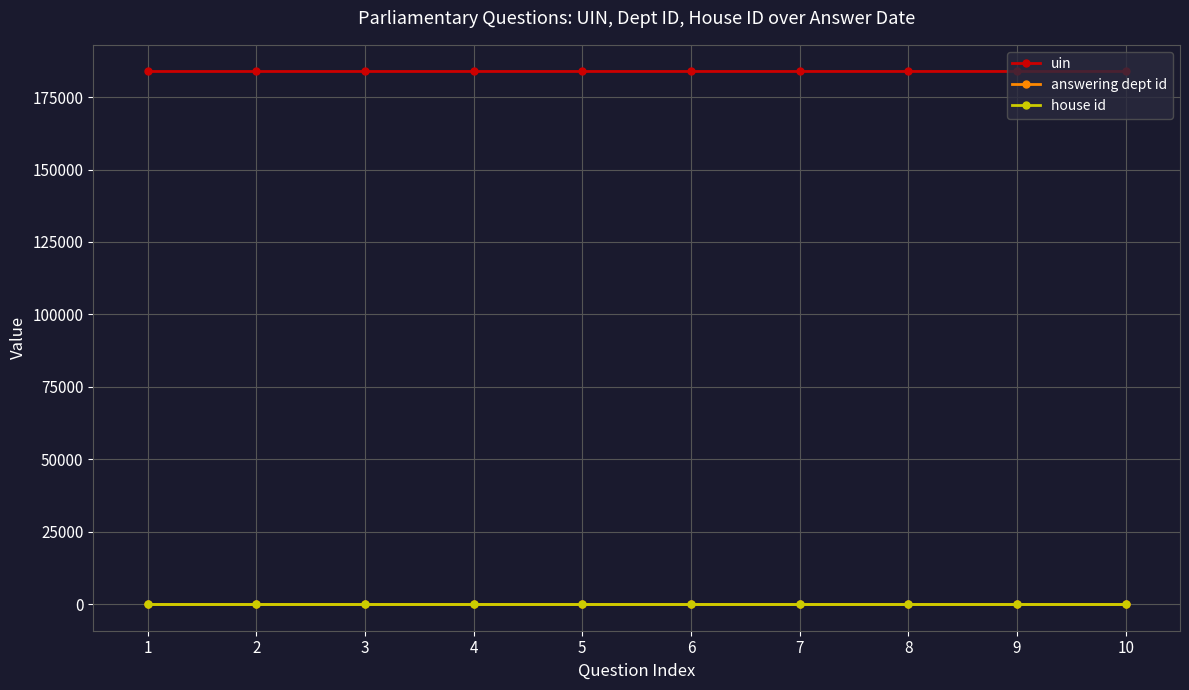

Does the chart have visible grid lines?

Yes